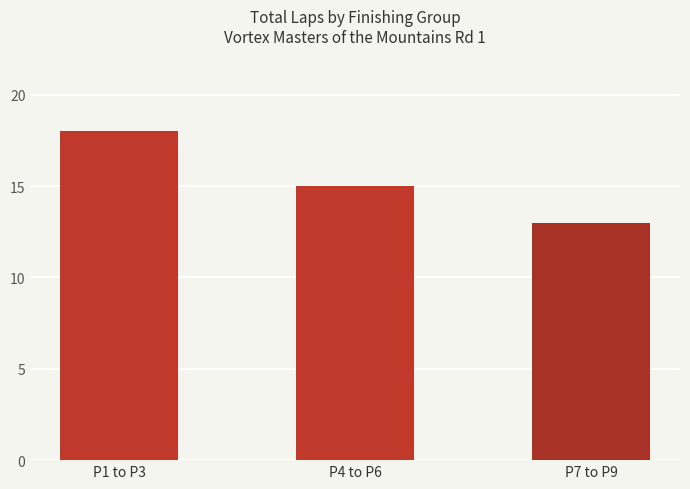

What is the difference between the values at P4 to P6 and P7 to P9?

2